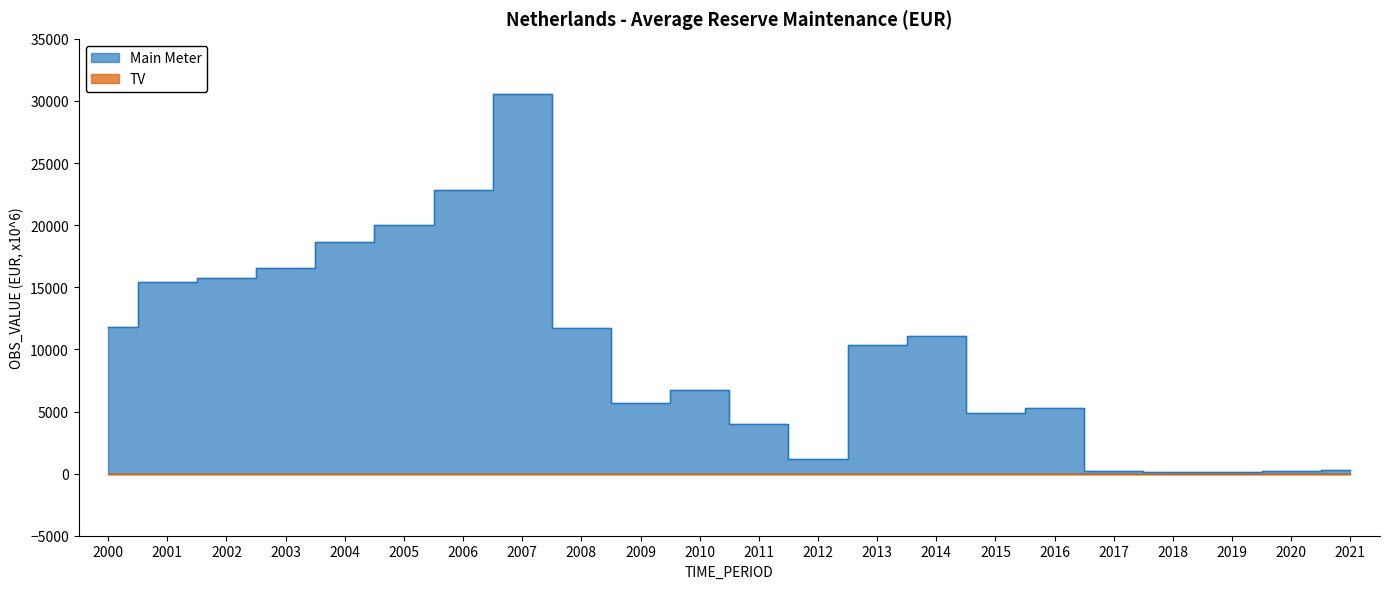

The chart shows a value of 8322 at 2003. True or false?

False